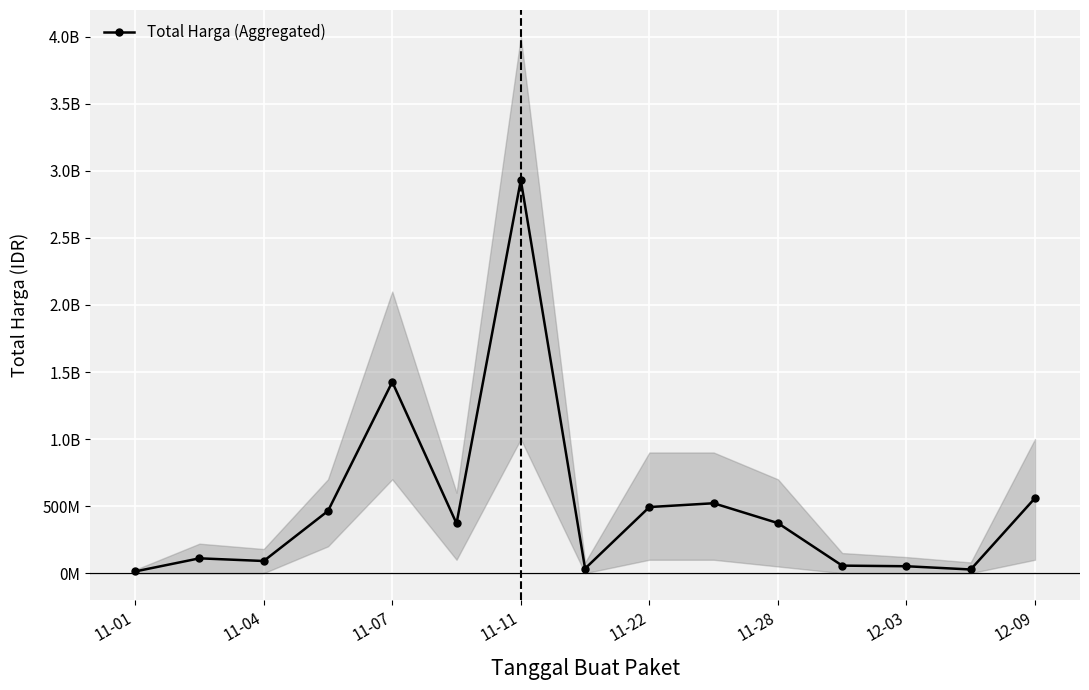

True or false: the data has more than 1 interior local peaks.

True